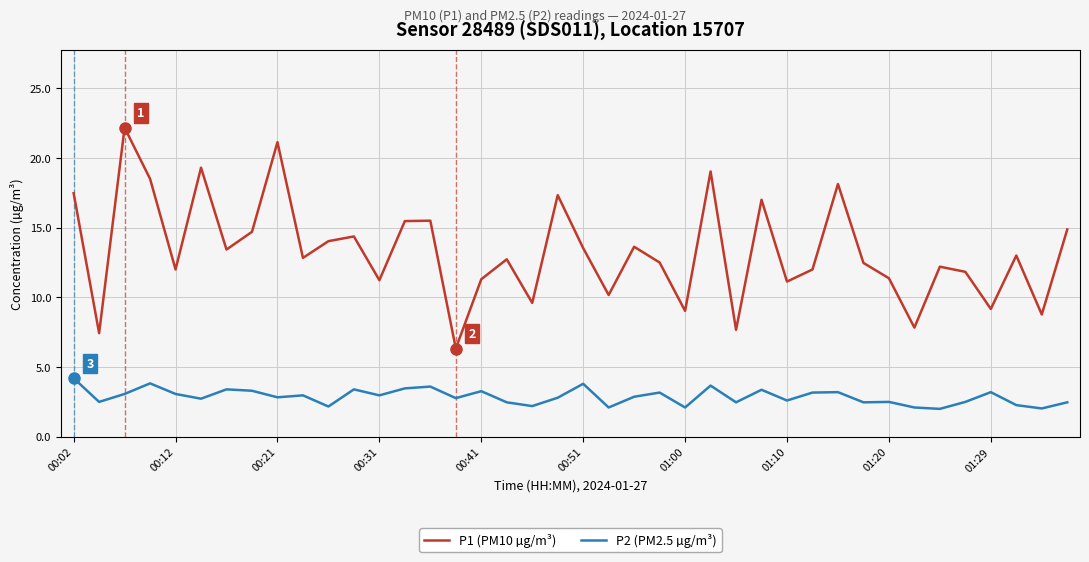

How many categories are shown in the chart?

40